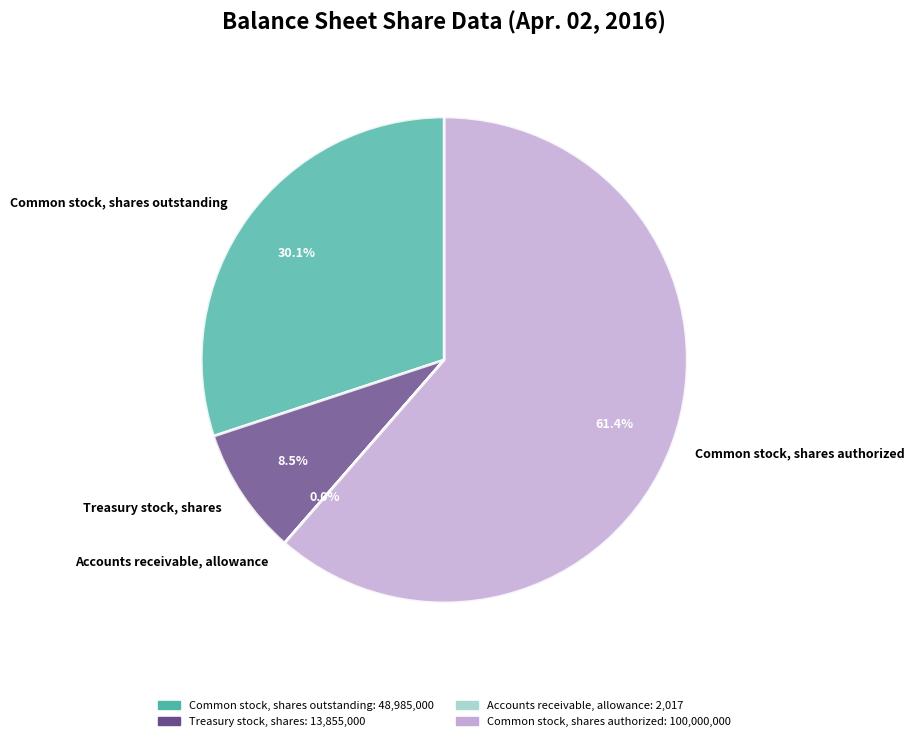

Which category has the biggest portion of the pie?

Common stock, shares authorized